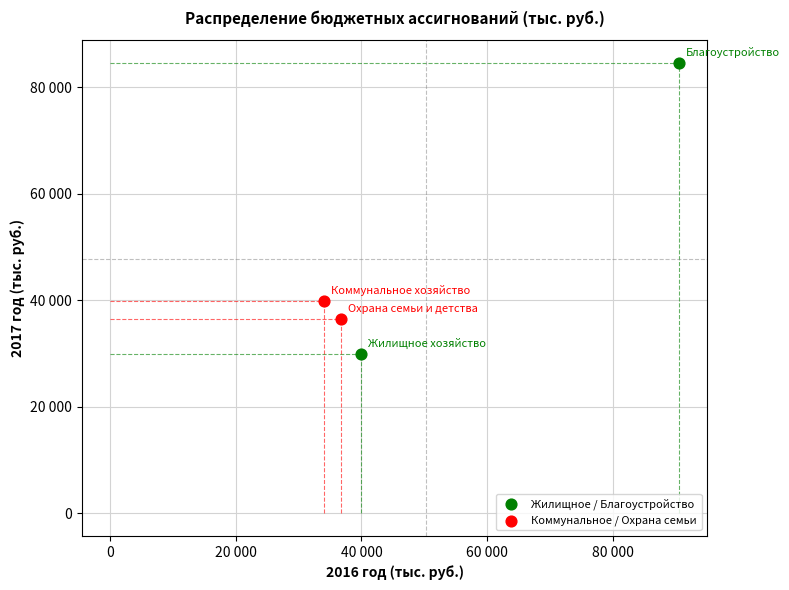

Which series contains the highest Y value?

Жилищное / Благоустройство